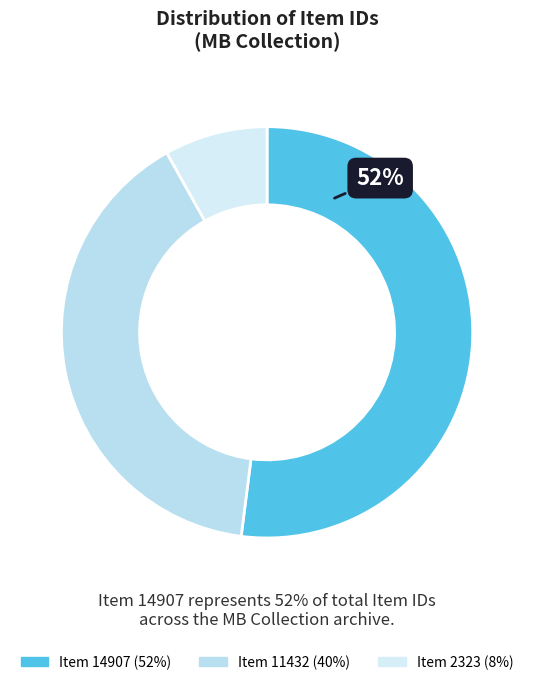

Is the sum of Item 2323 and Item 14907 greater than half?

Yes